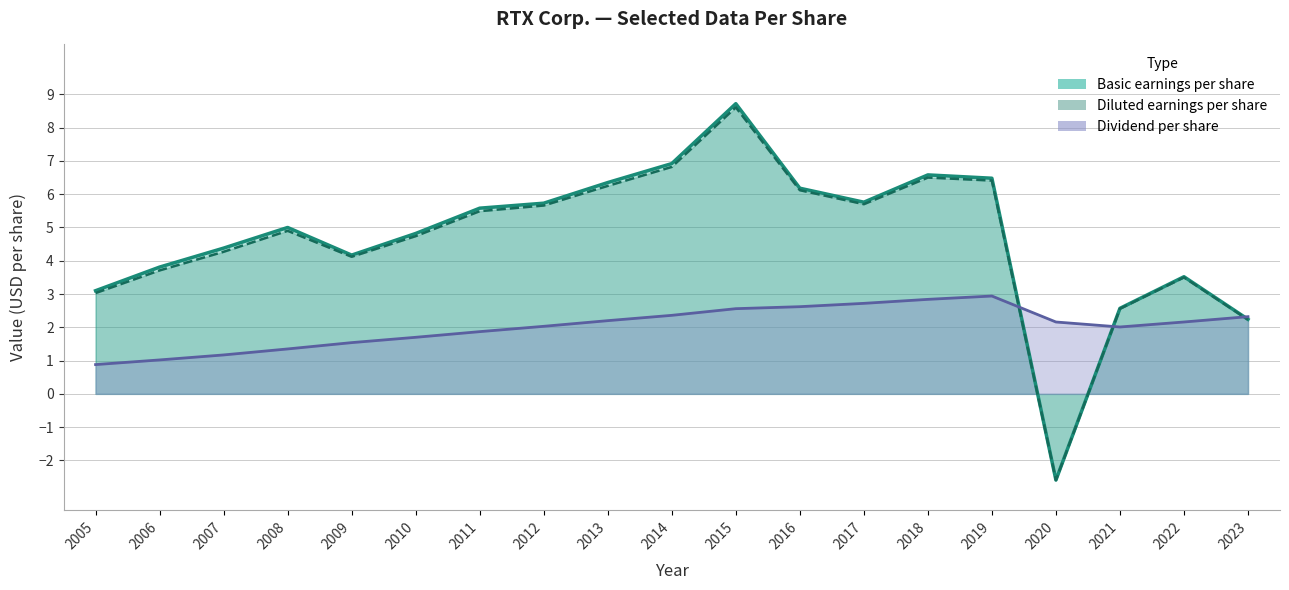

Where is Basic earnings per share nearest to the value 3?

2005